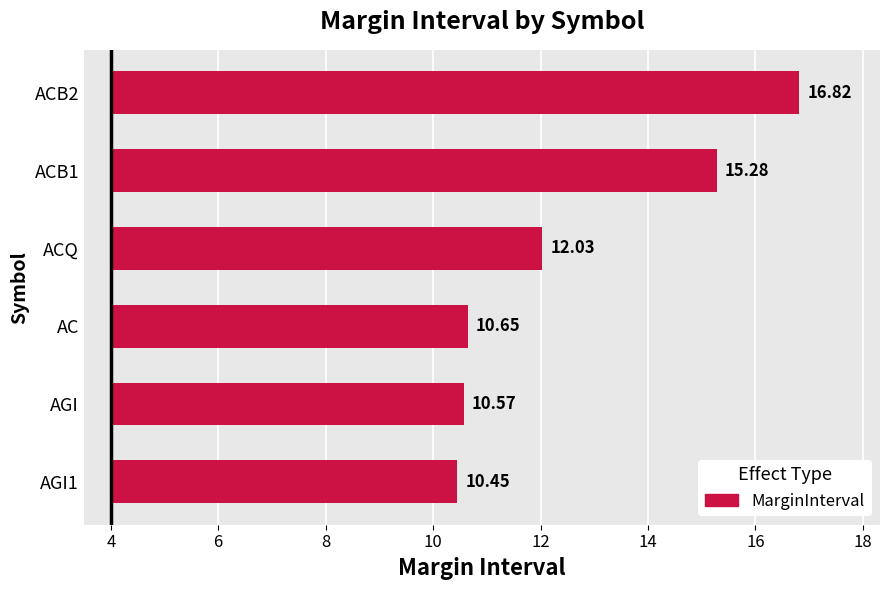

What is the difference between the values at AGI1 and ACQ?

1.6